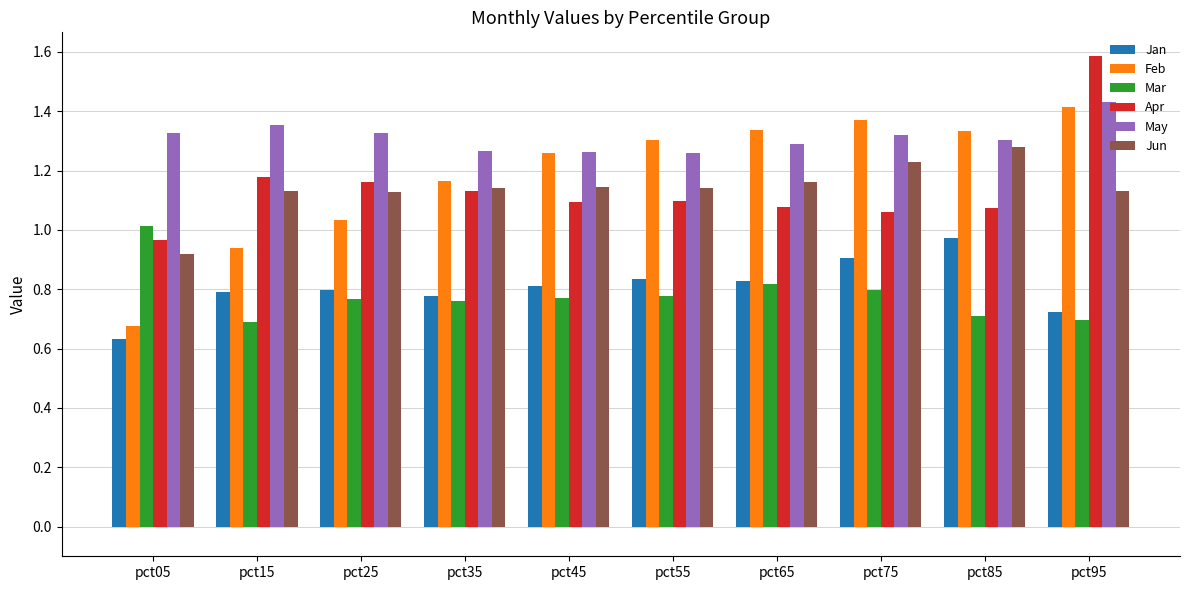

Which category has the lowest value in the Jun series?

pct05